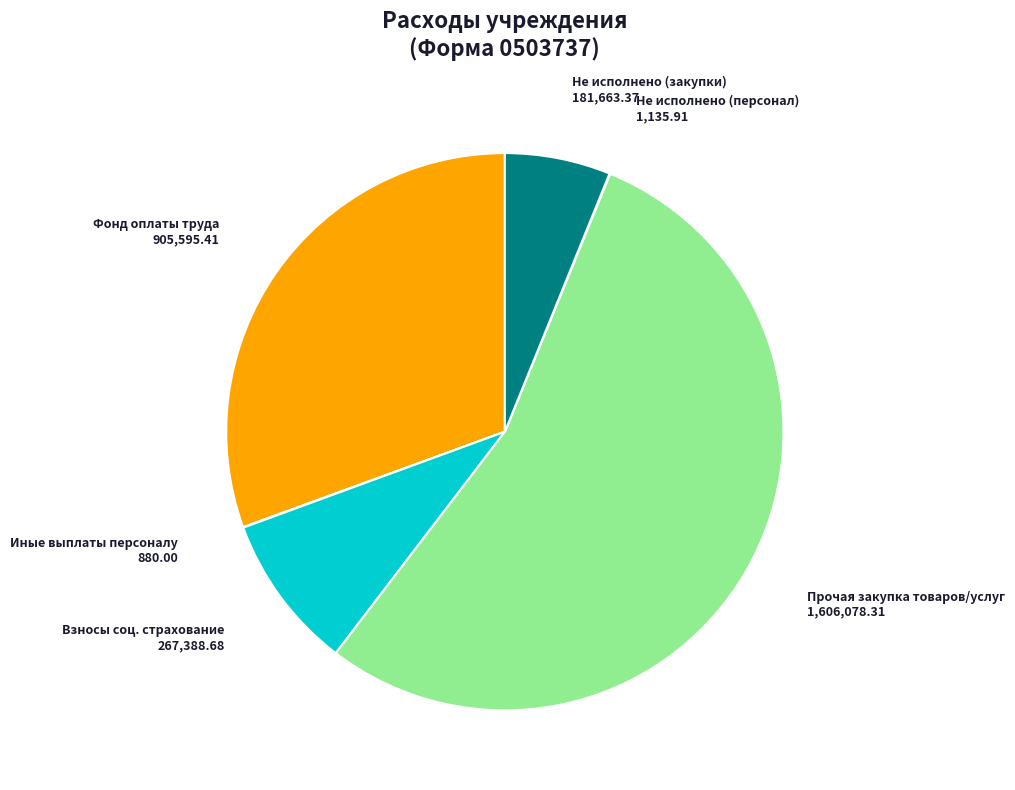

Approximately how many times larger is the value at Фонд оплаты труда compared to Взносы соц. страхование?

3.4